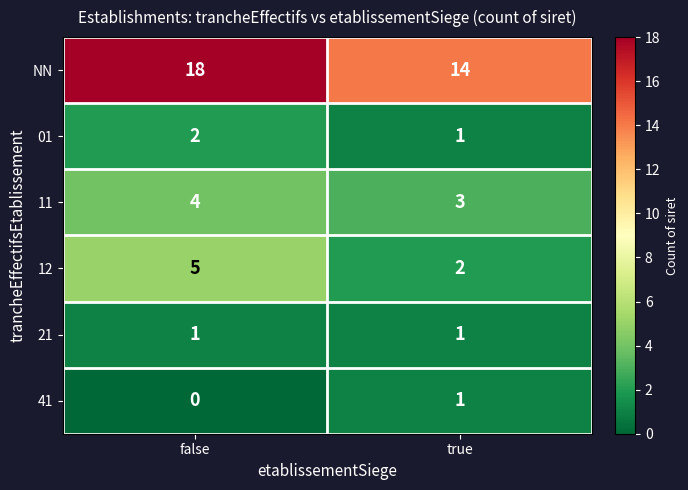

Reading left to right, list all the values displayed in this chart.

NN: false=18	true=14
01: false=2	true=1
11: false=4	true=3
12: false=5	true=2
21: false=1	true=1
41: false=0	true=1